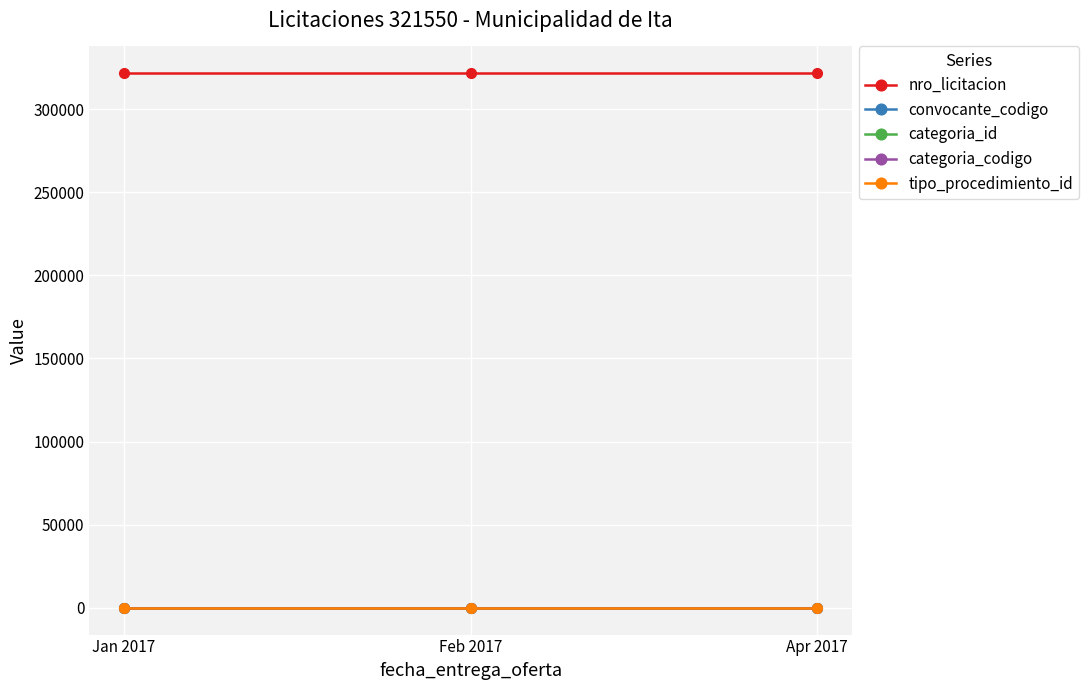

What is the total value across all series at Jan 2017?

321688